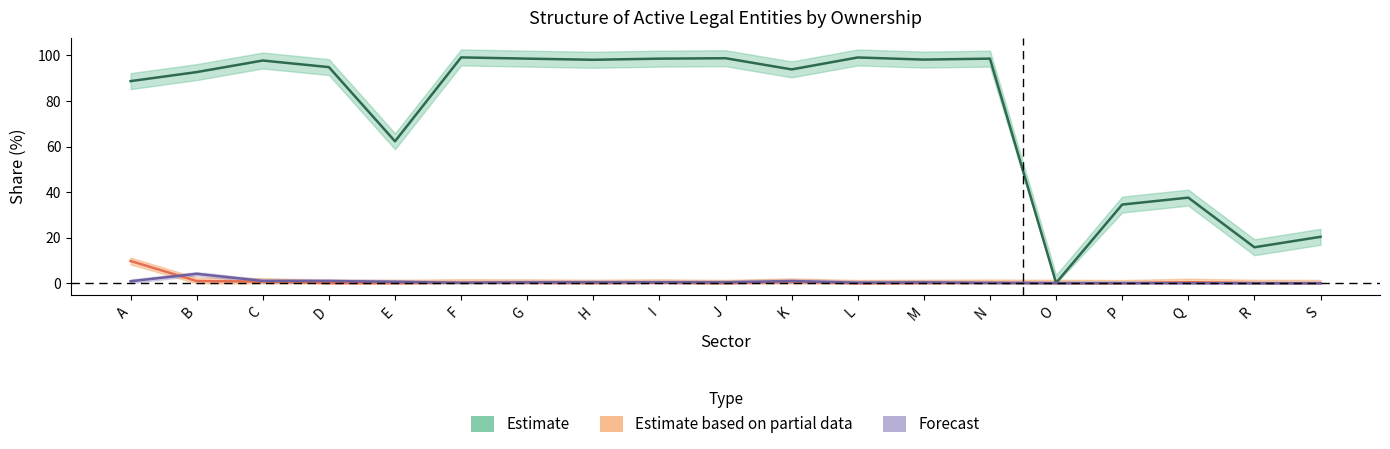

The value of Estimate at G is 98.5. True or false?

True